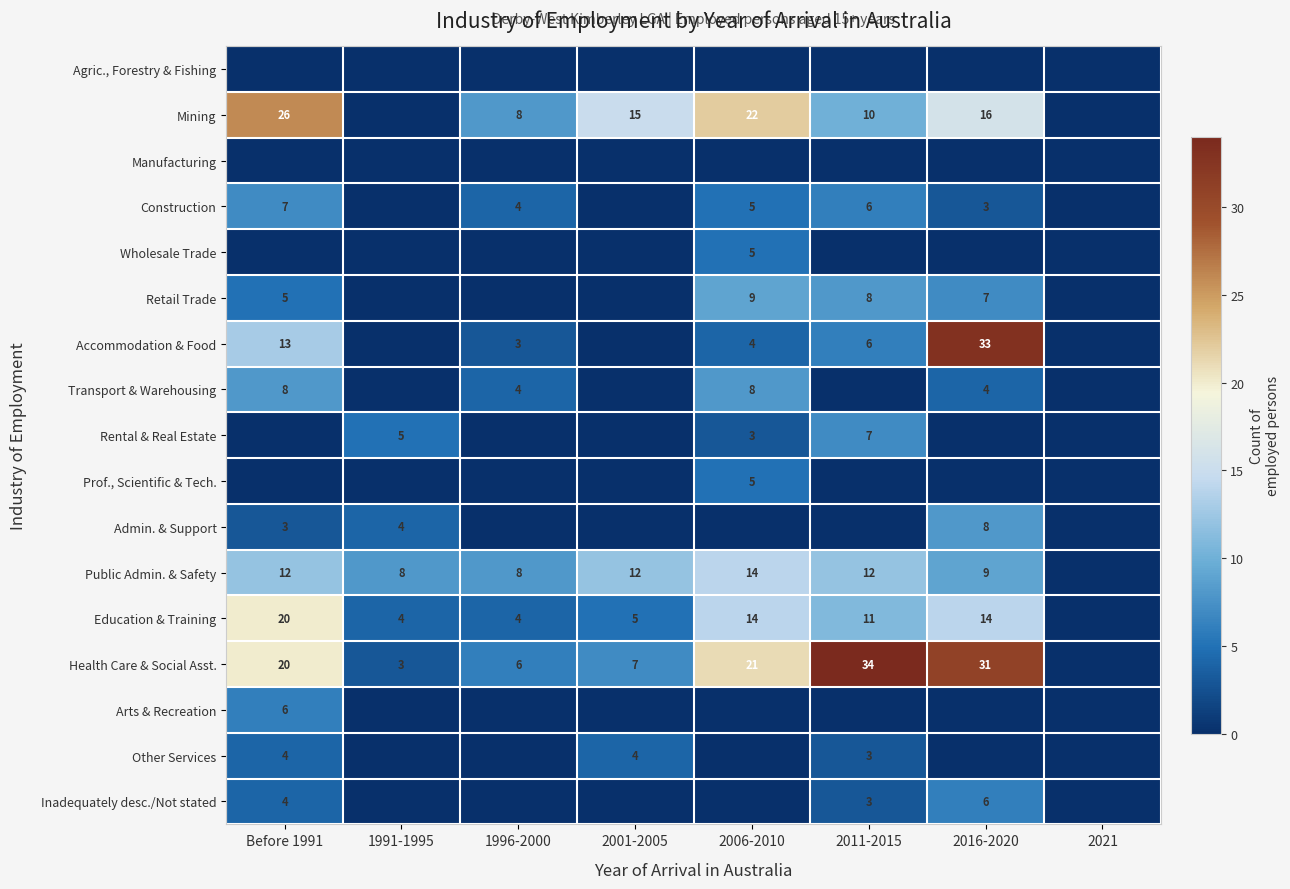

Is the value of Mining at 2001-2005 greater than the value of Education & Training at 1991-1995?

Yes